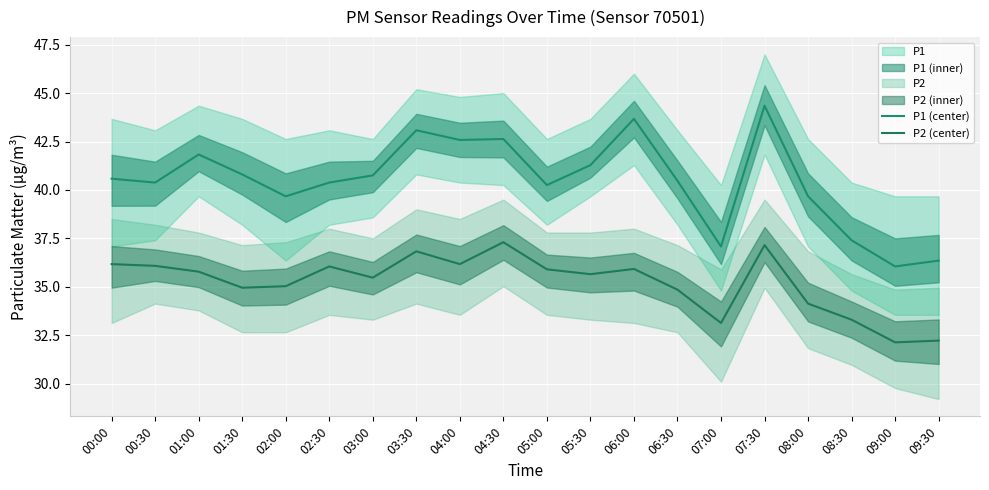

List the series in order of their overall mean, lowest first.

P2 (center), P1 (center)